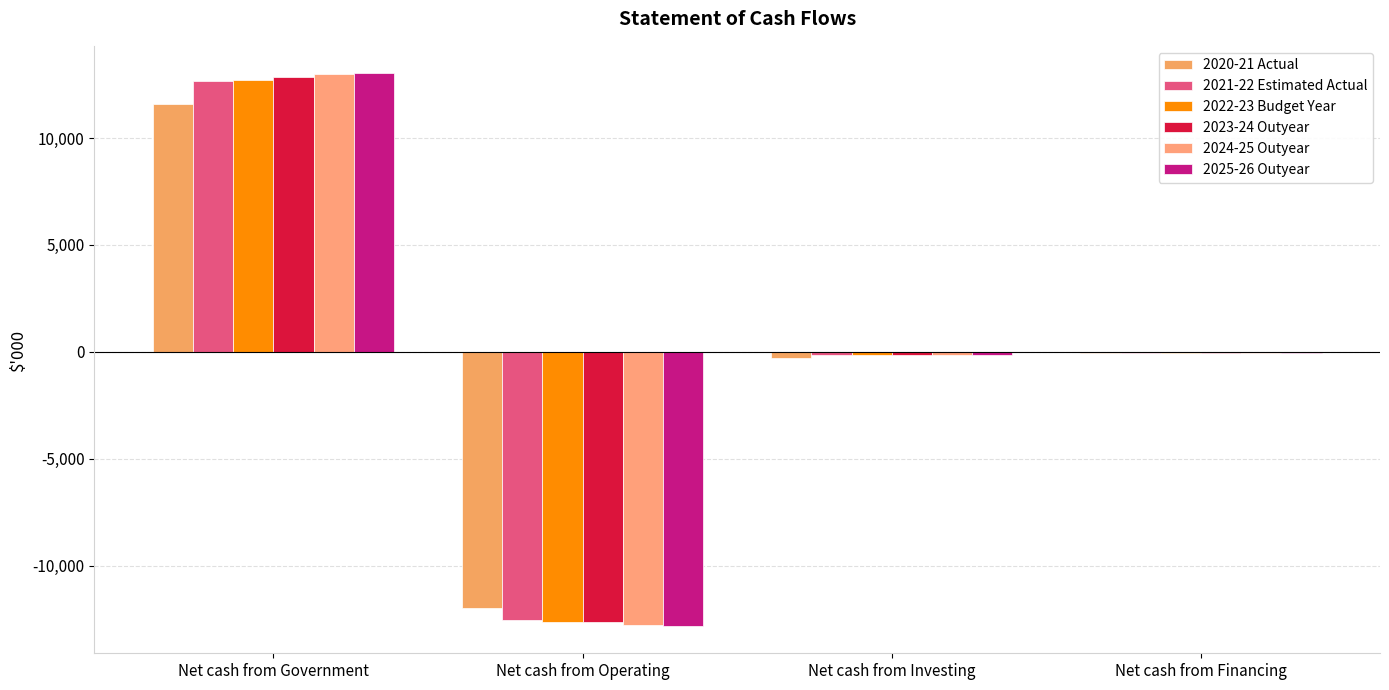

Read the 2024-25 Outyear value at Net cash from Financing.

-58